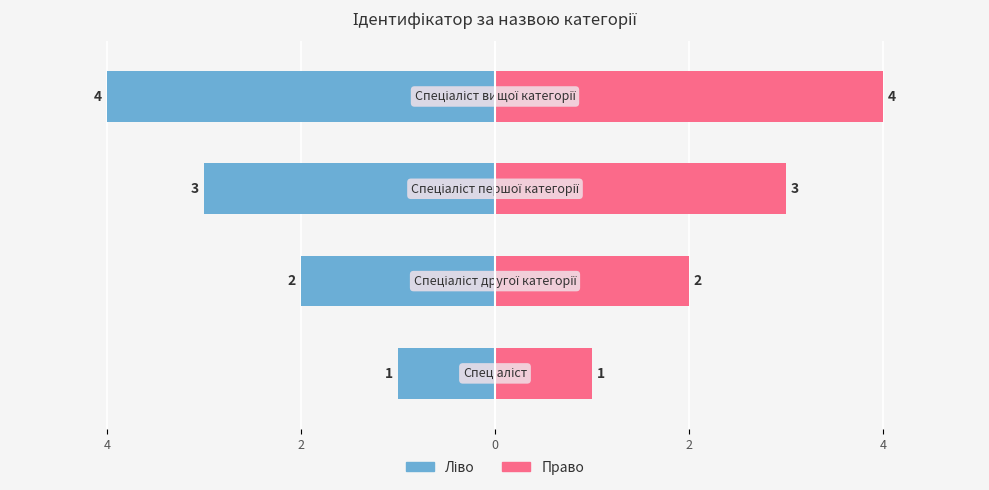

Rank the series by their average value, from lowest to highest.

Ідентифікатор (ліво), Ідентифікатор (право)